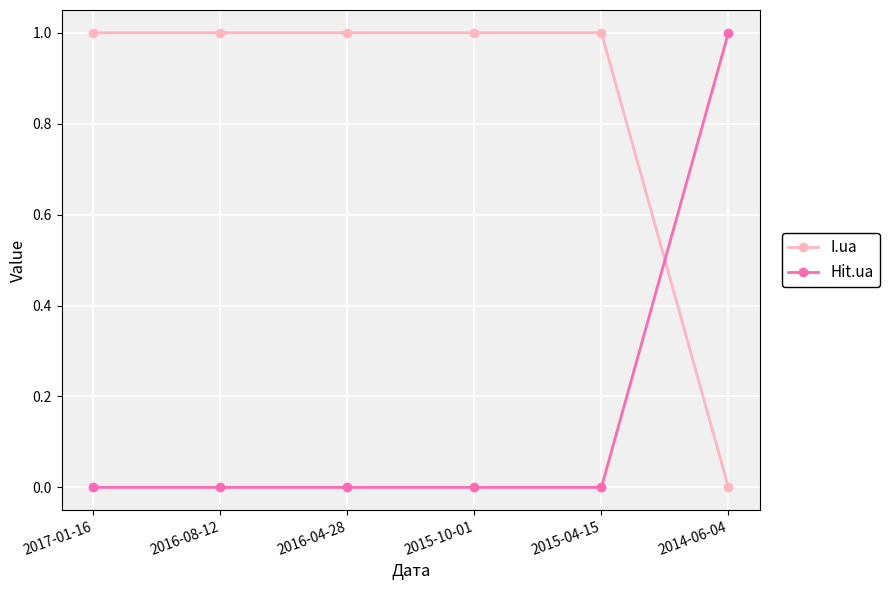

What is the label of the 5th point from the left?

2015-04-15